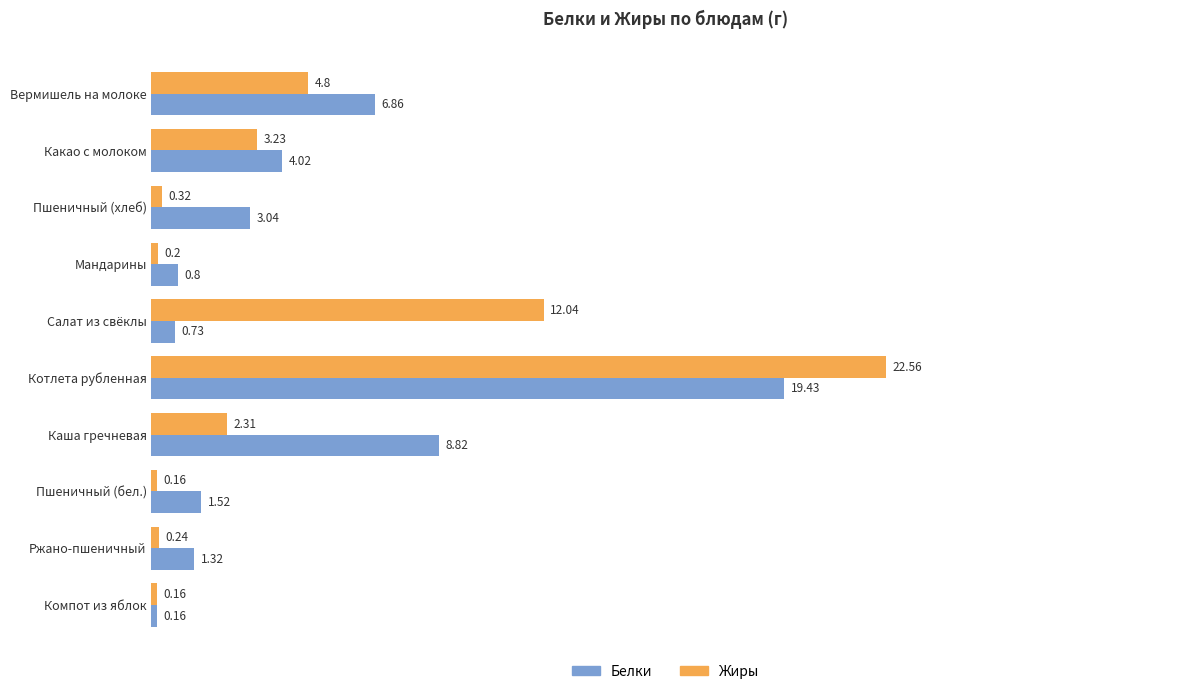

At which label is Белки closest to 9?

Каша гречневая